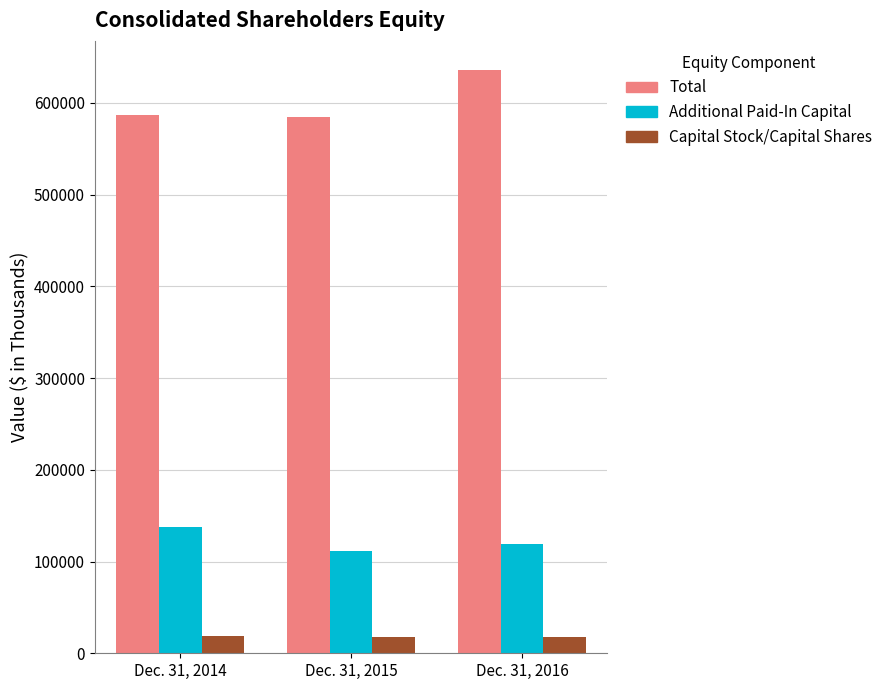

What is the value of the Additional Paid-In Capital bar at the 2nd from the left?

112017